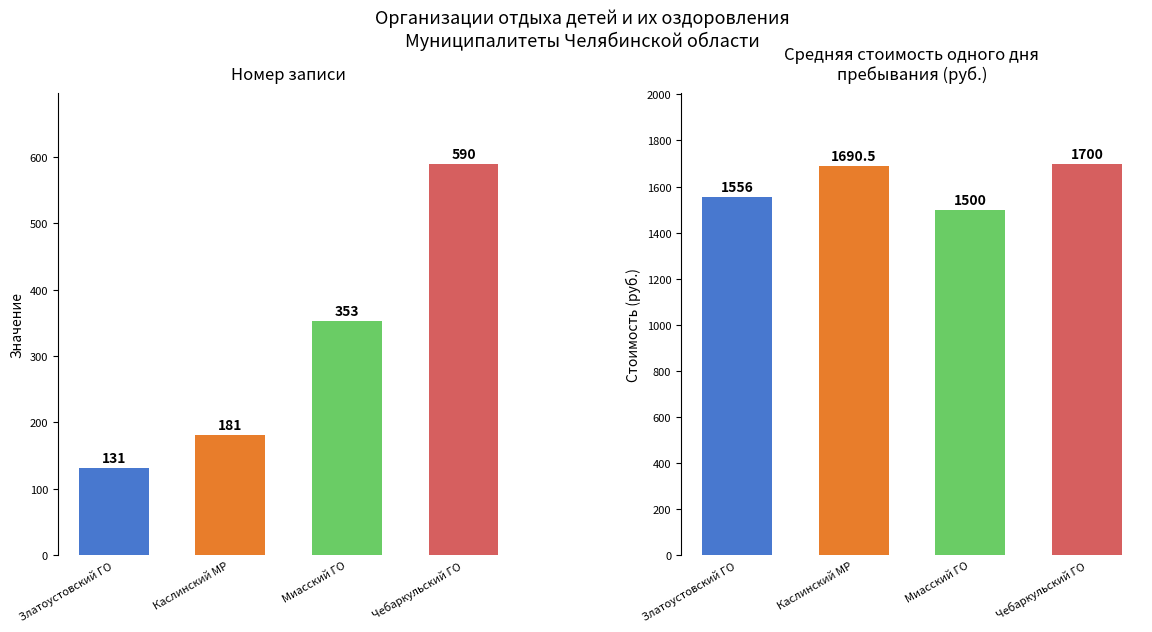

How many categories are shown in the chart?

4